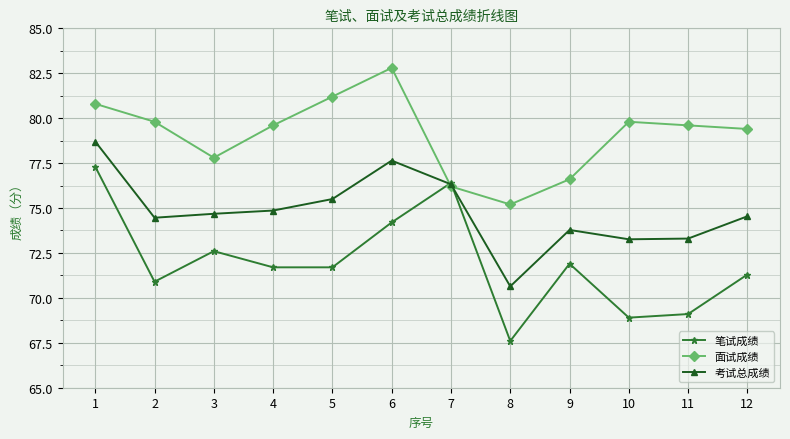

Which series changed the most between 10 and 12?

笔试成绩